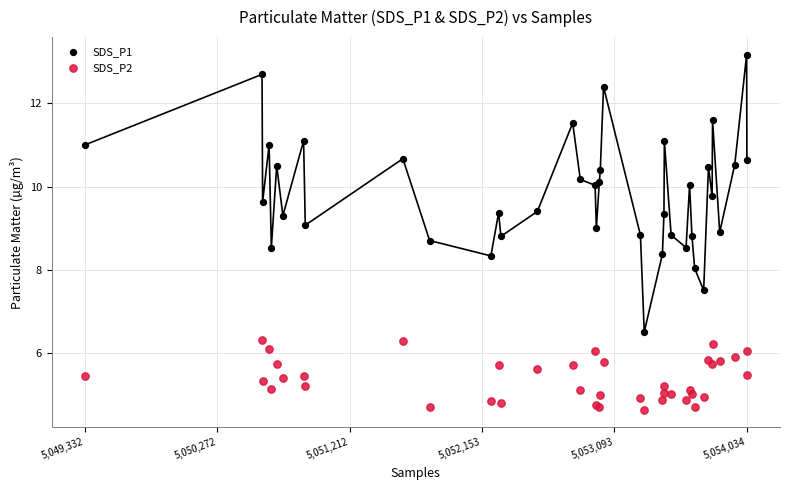

Which series contains the highest Y value?

SDS_P1